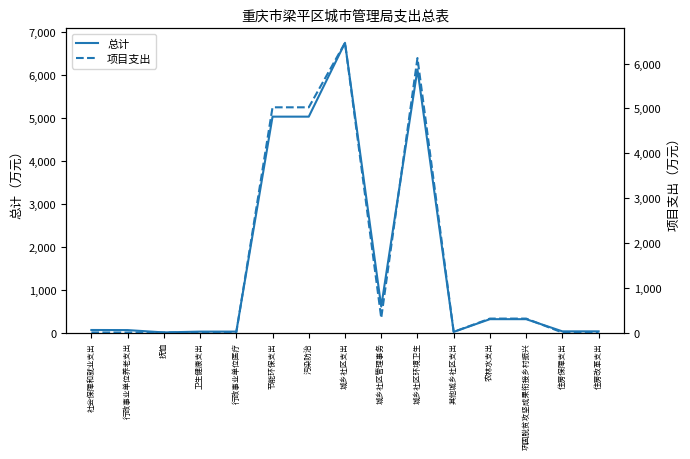

Is this an area chart (filled region under the line)?

No